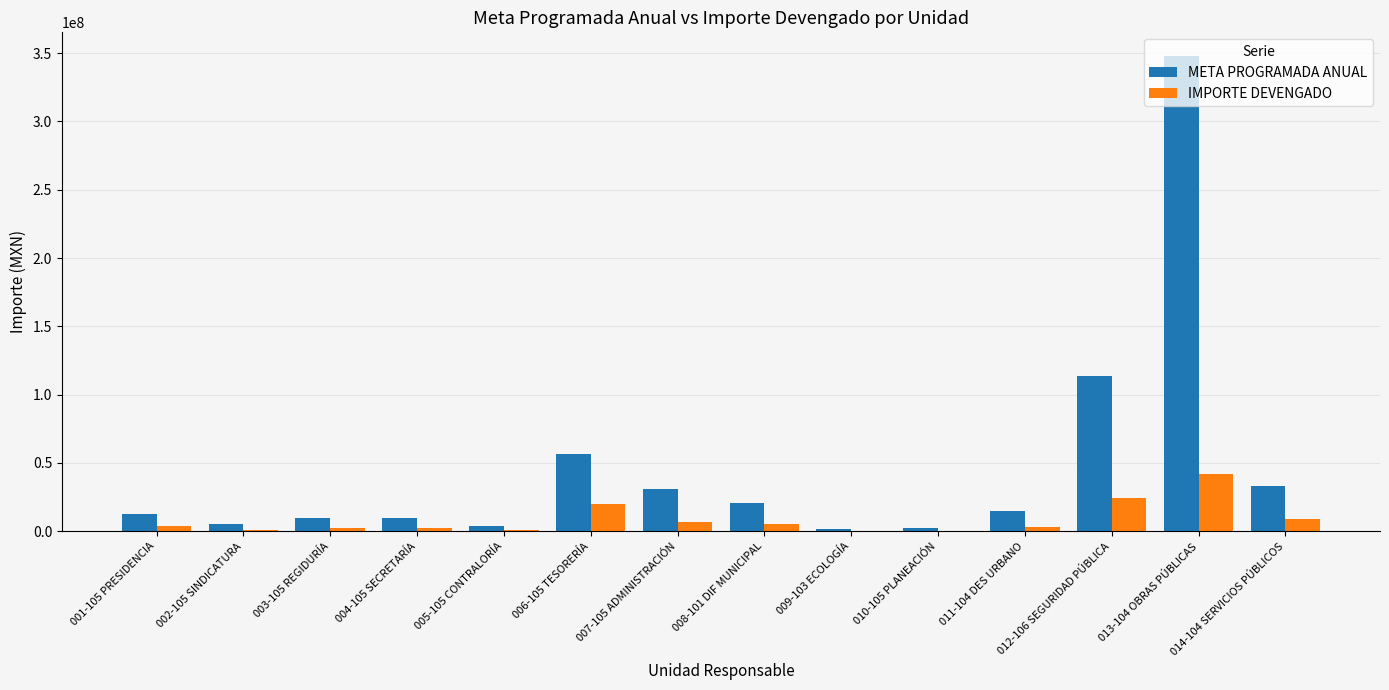

At which category is the sum across all series the highest?

013-104 OBRAS PÚBLICAS